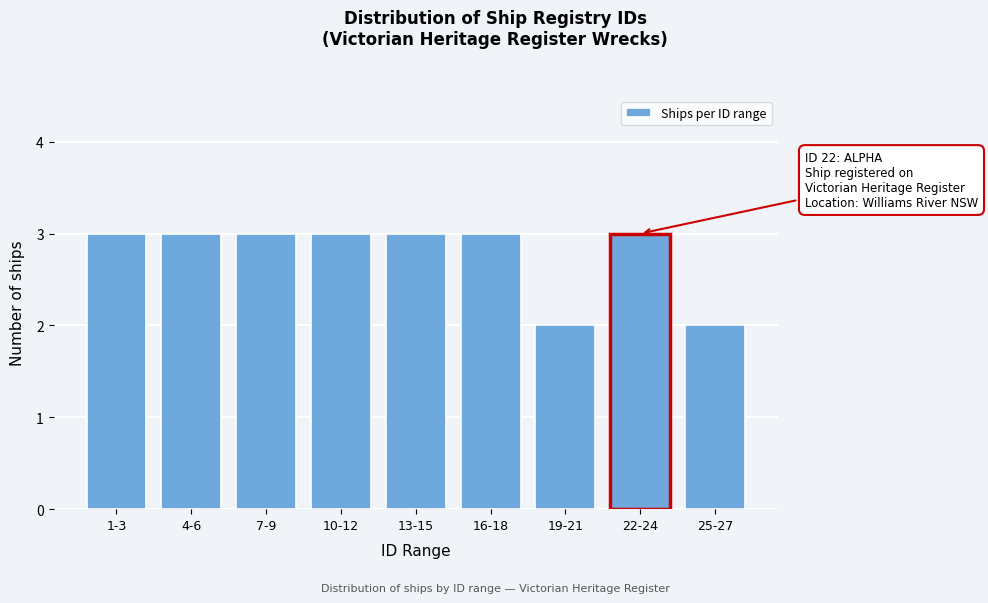

Reading right to left, transcribe all the data shown in this chart.

2	3	2	3	3	3	3	3	3